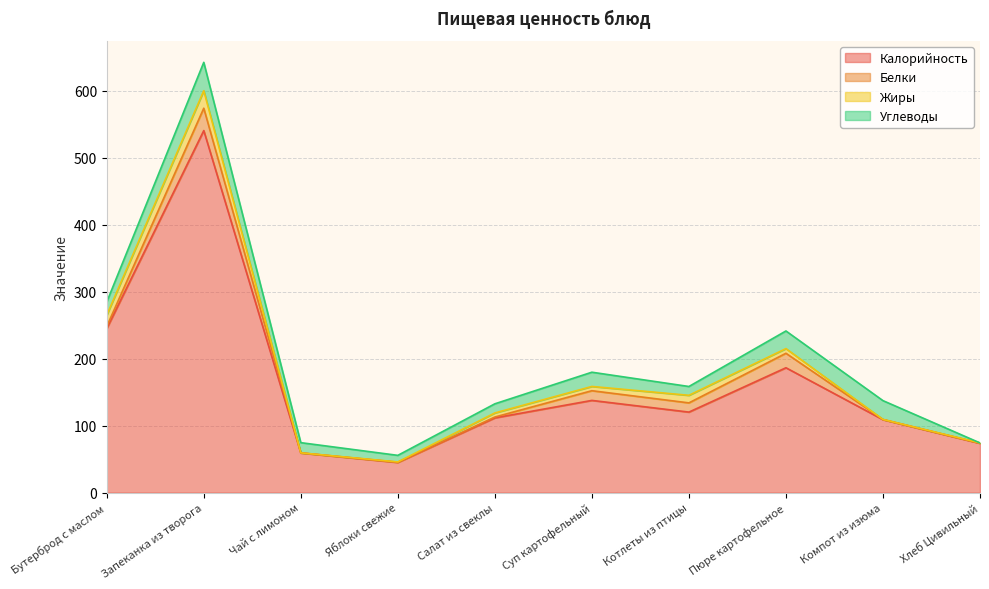

What is the average value of the Углеводы series?

18.9